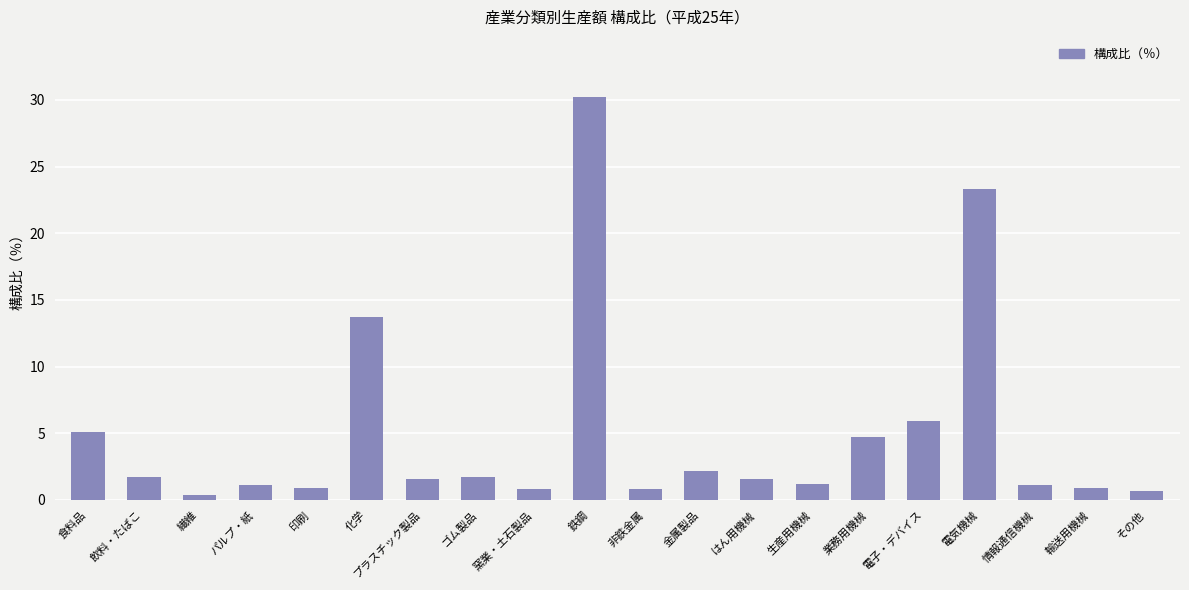

Which label corresponds to the largest value in the chart?

鉄鋼